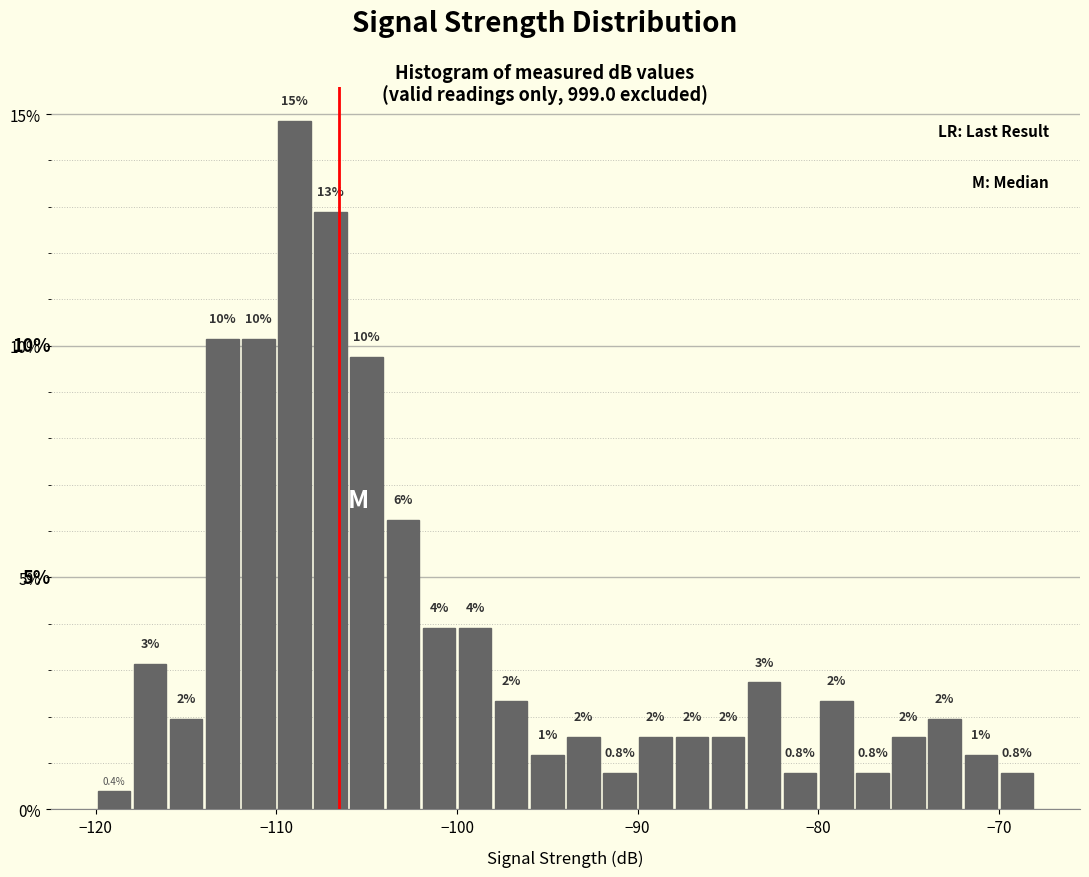

Read against the x-axis, roughly where is the centre of the tallest bar?

-109